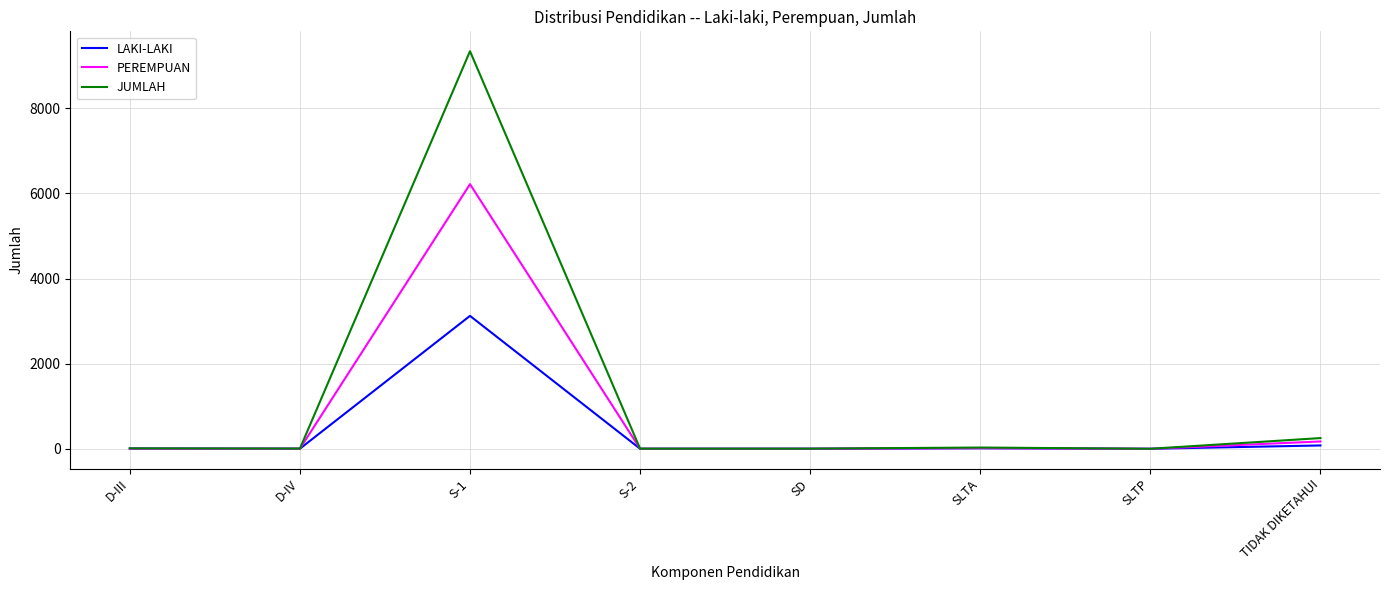

At which label does PEREMPUAN reach its peak?

S-1